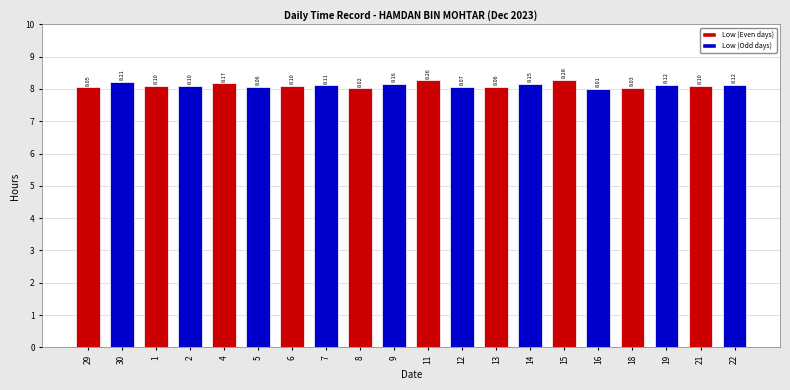

Which has a higher value, 7 or 13?

7